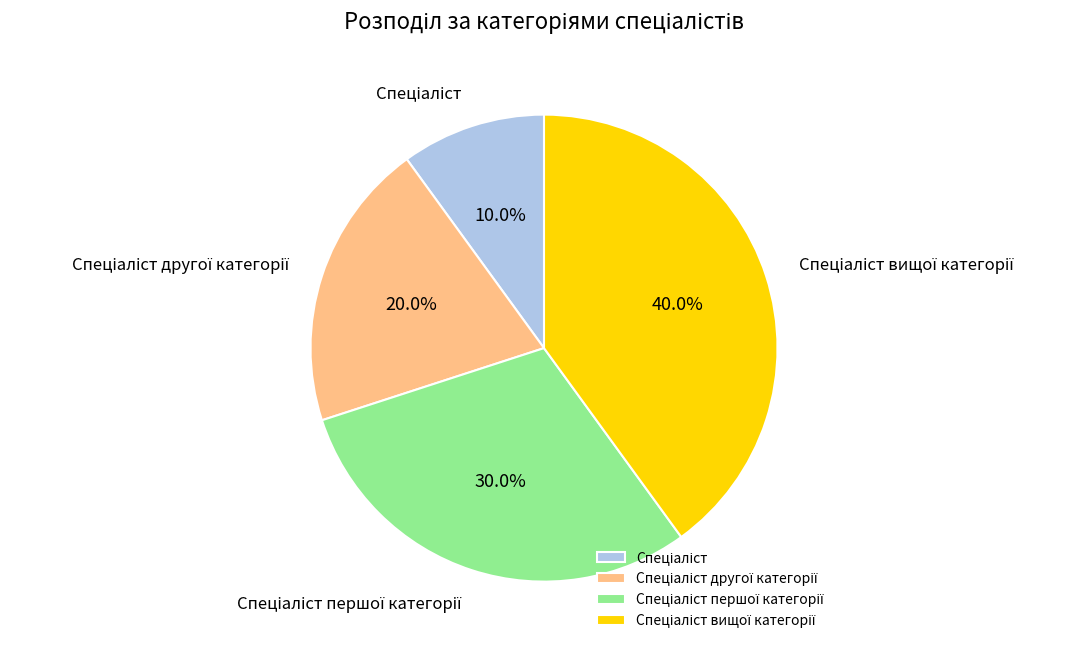

Is there a majority slice in this chart?

No